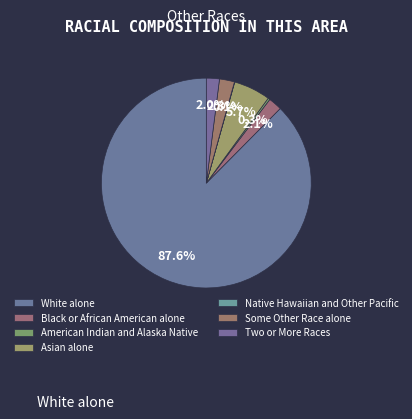

Does American Indian and Alaska Native account for over 50% of the chart?

No